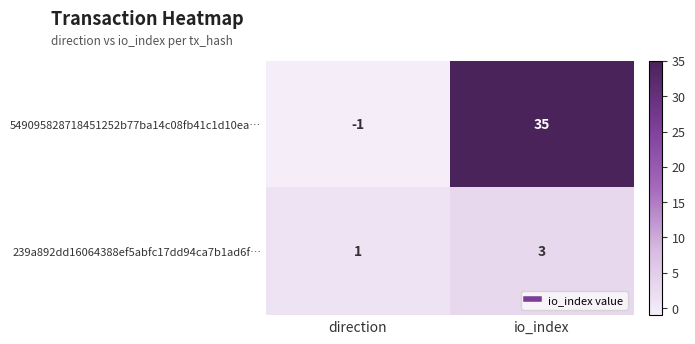

Which category has the lowest value across all series?

direction